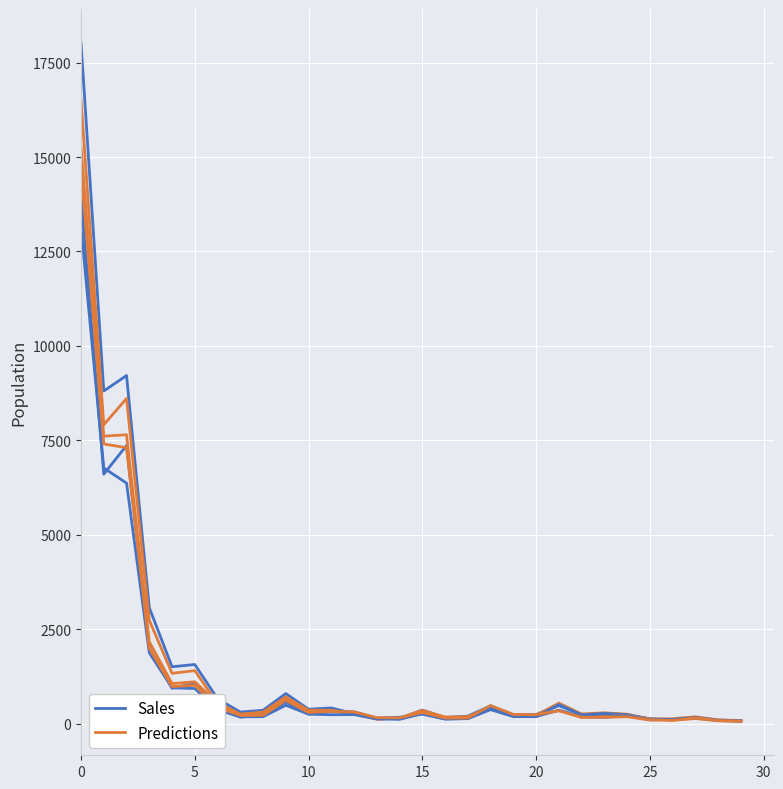

Reading right to left, list all the values displayed in this chart.

Sales: 76	95	171	107	108	215	233	241	474	243	230	473	197	161	358	138	125	263	415	381	796	353	306	659	1565	1505	3070	9216	8806	18022
Predictions: 84	96	180	130	119	249	287	255	542	223	197	420	185	167	352	148	115	263	356	352	708	304	226	530	1403	1332	2735	8608	7912	16520